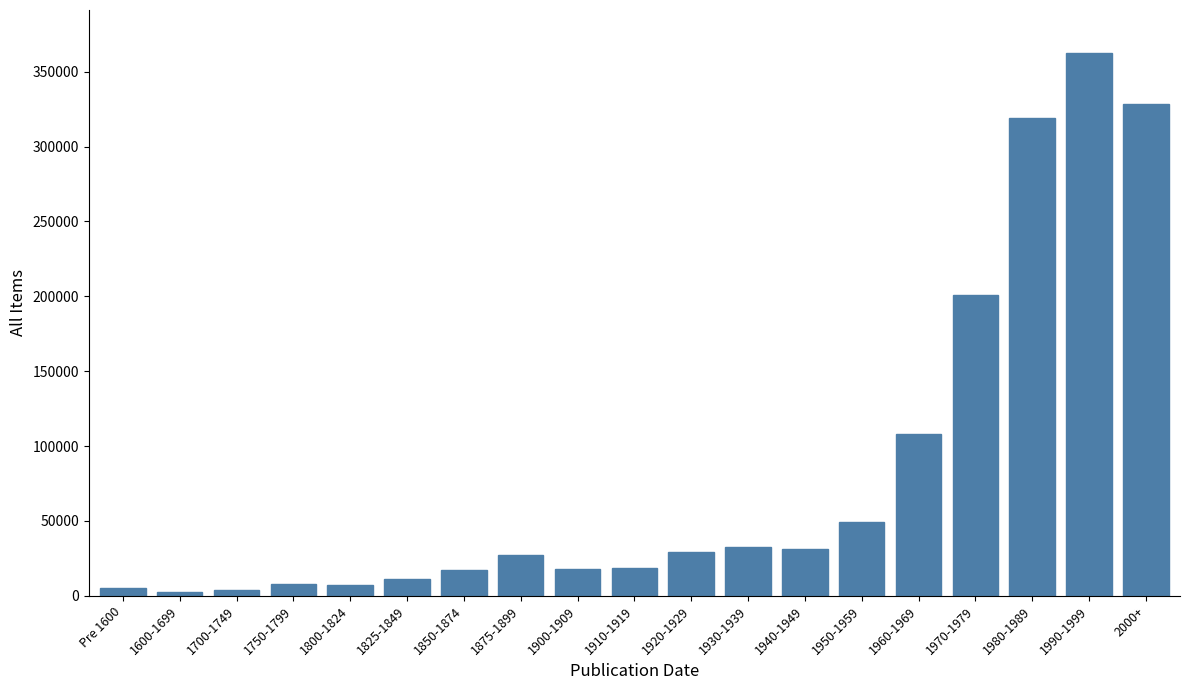

Approximately how many times larger is the value at 1920-1929 compared to 1910-1919?

1.5